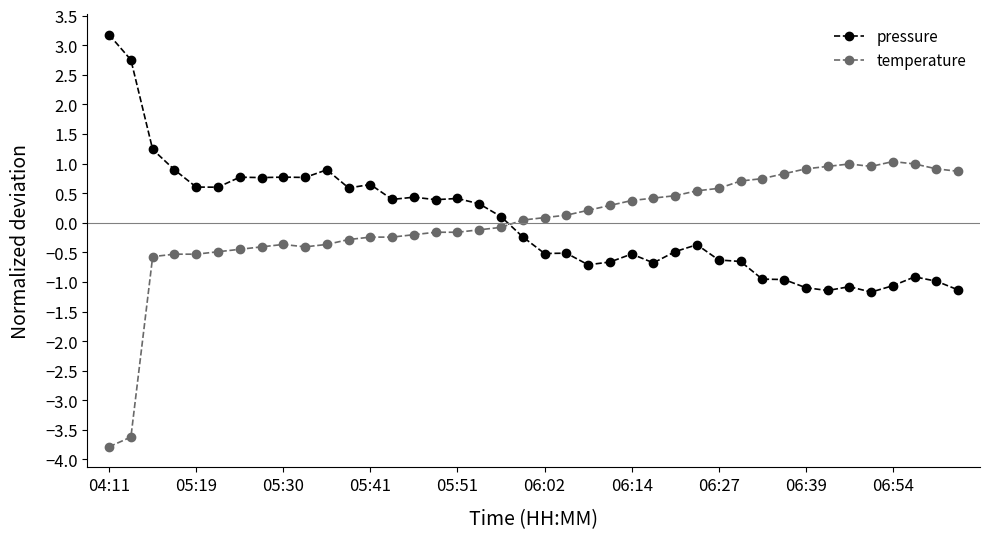

List the series in order of their peak value, lowest first.

temperature, pressure